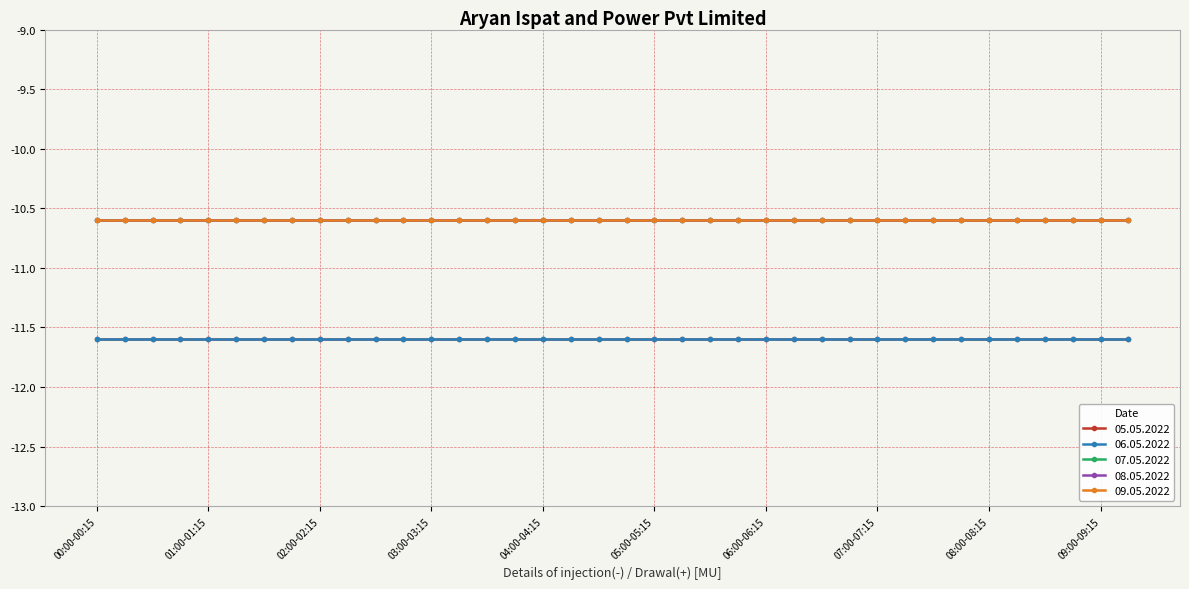

Is this an area chart (filled region under the line)?

No